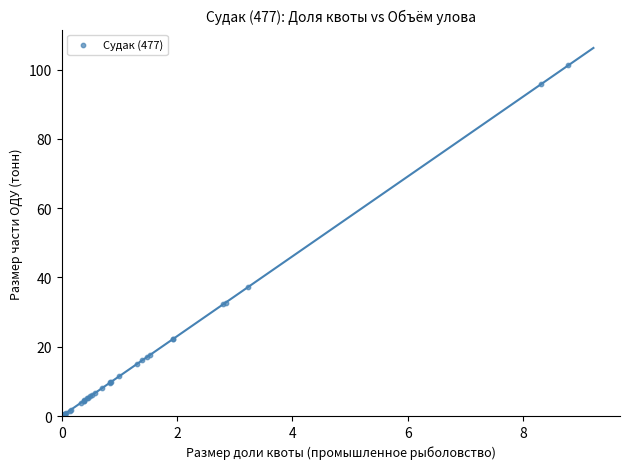

What Y value in the scatter plot is closest to 50?

37.2